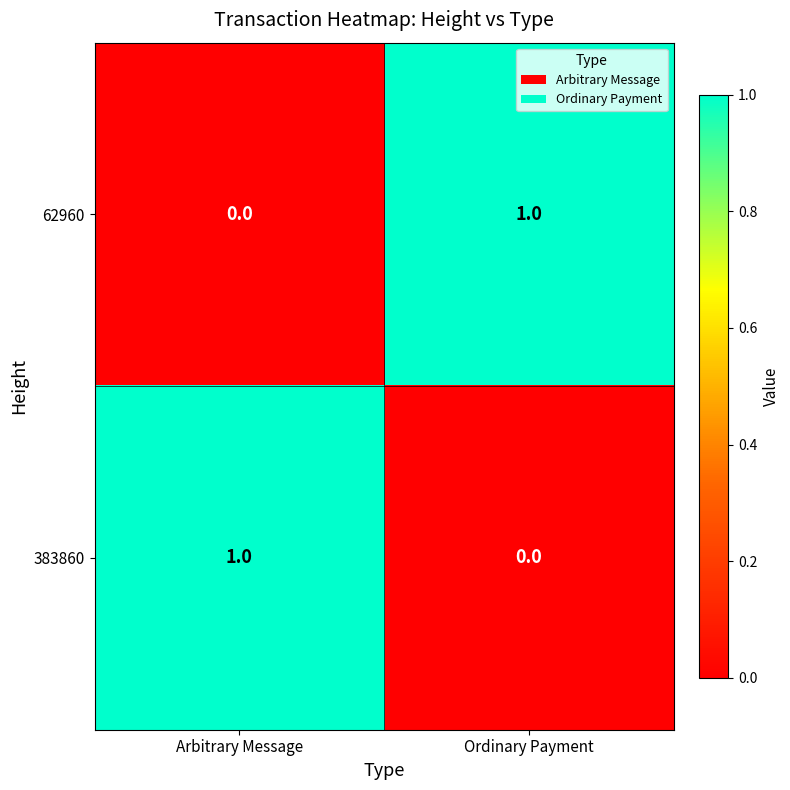

Is it true that 62960 equals 1 at Ordinary Payment?

True